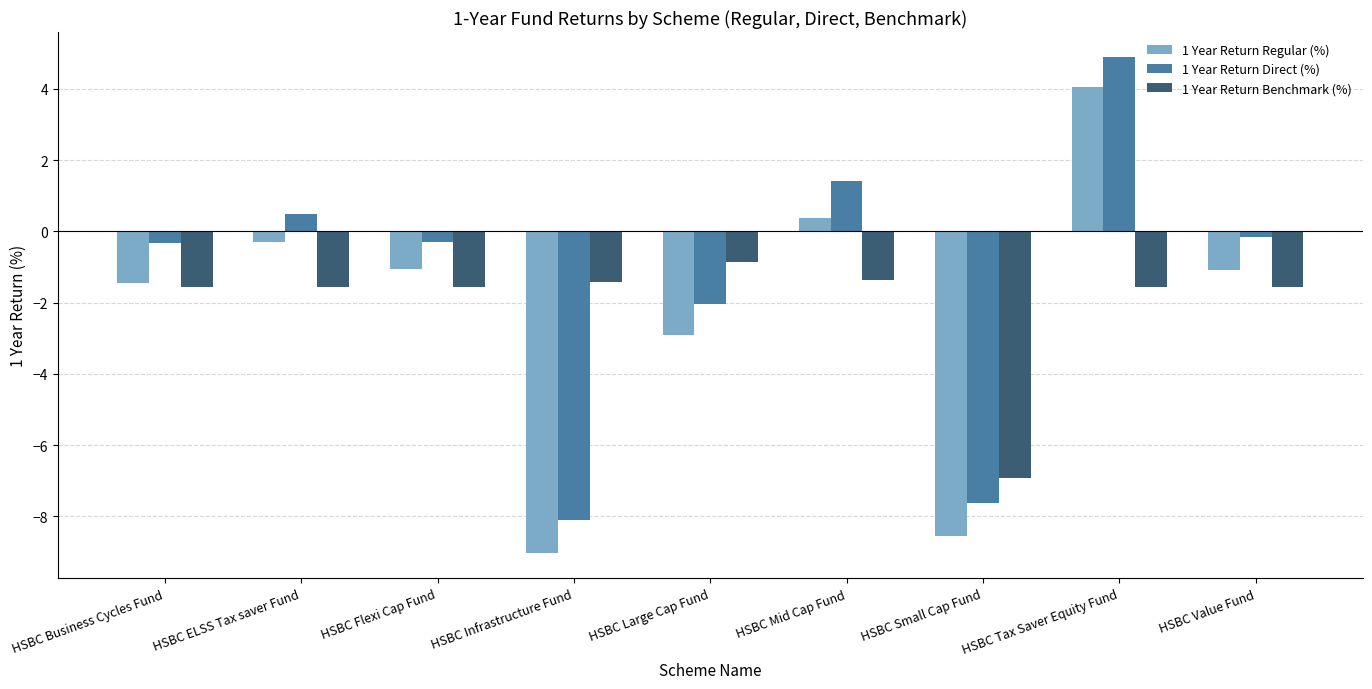

Where does the 1 Year Return Benchmark (%) series first go above -1?

HSBC Large Cap Fund